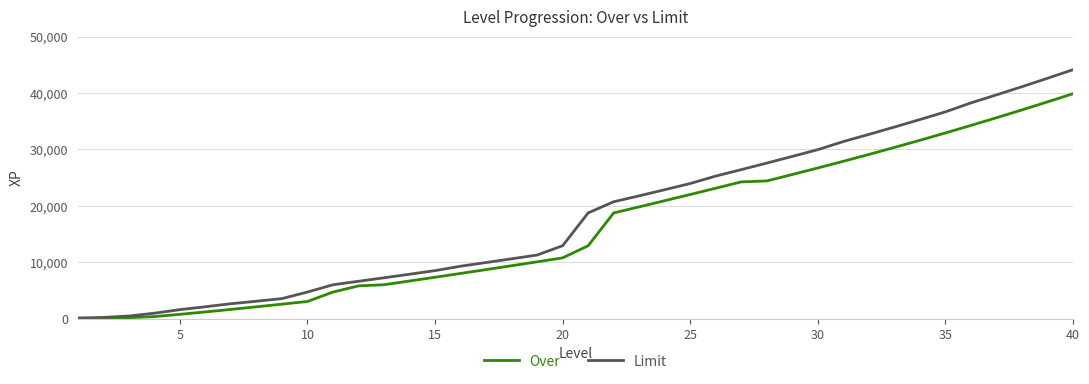

What is the average value of the Over series?

16142